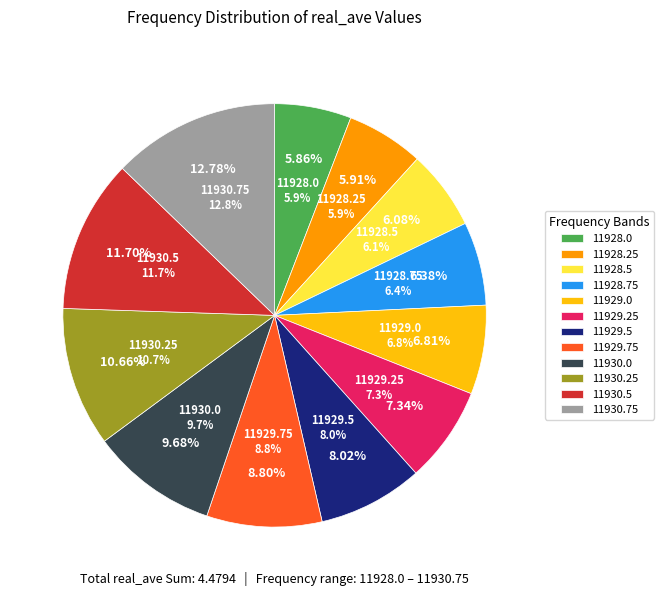

Which slice is the smallest?

11928.0